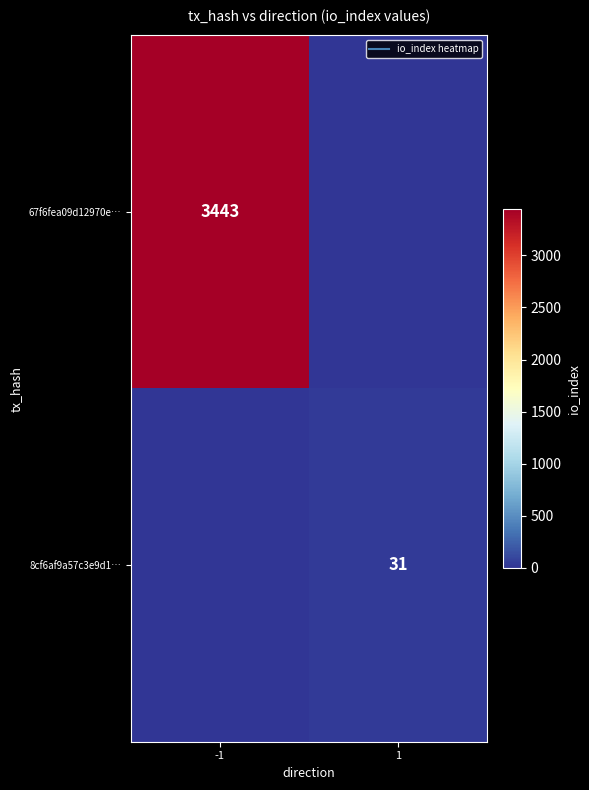

Between 1 and -1, which is larger?

-1